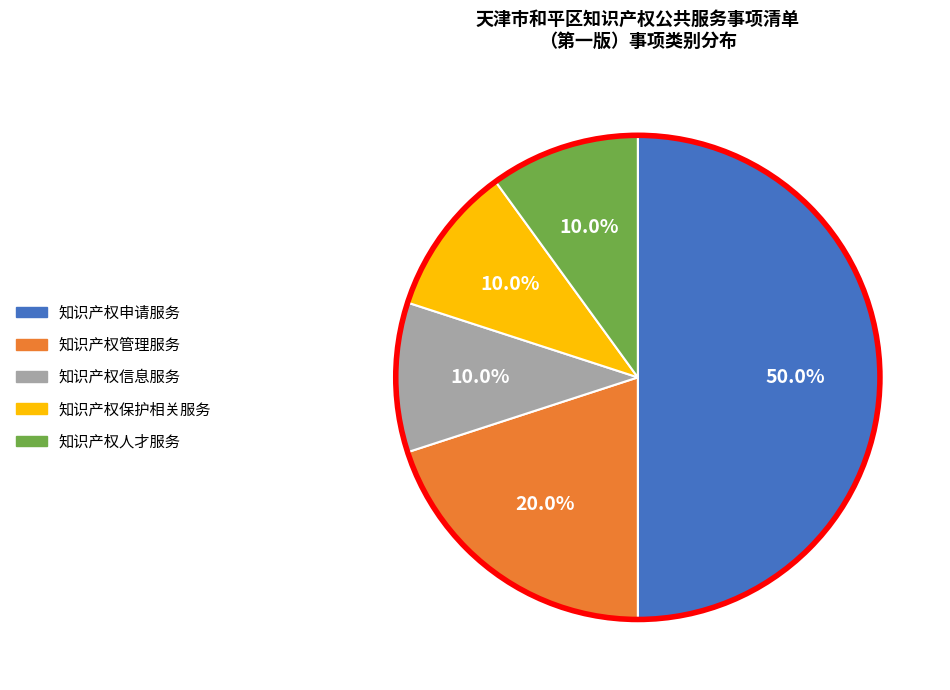

Does 知识产权人才服务 account for over 50% of the chart?

No